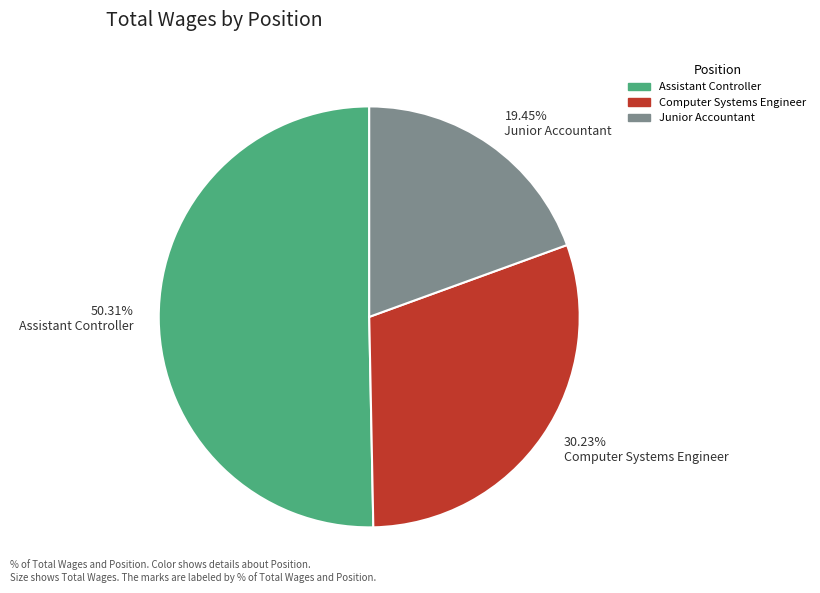

Rank the categories by value from lowest to highest.

19.45% Junior Accountant, 30.23% Computer Systems Engineer, 50.31% Assistant Controller